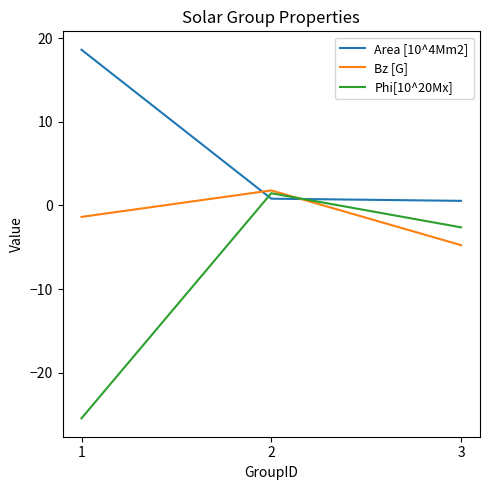

At which label does Bz [G] first exceed -1?

2